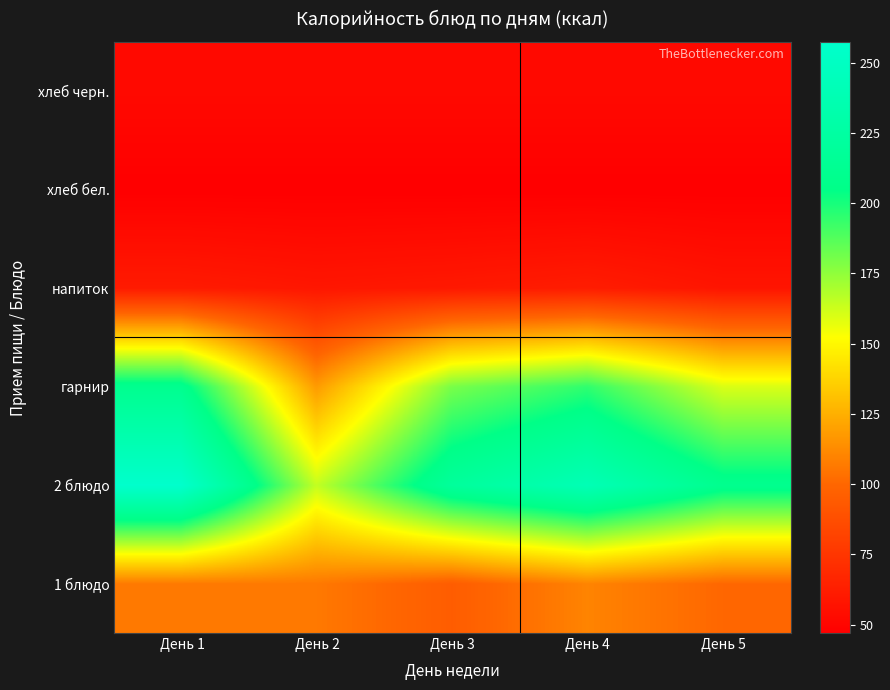

Reading left to right, what are all the values shown in this chart?

1 блюдо: День 1=106.4	День 2=106.2	День 3=95.0	День 4=110.0	День 5=100.0
2 блюдо: День 1=257.4	День 2=164.6	День 3=220.0	День 4=240.0	День 5=210.0
гарнир: День 1=210.5	День 2=118.0	День 3=180.0	День 4=195.0	День 5=160.0
напиток: День 1=61.0	День 2=58.8	День 3=60.0	День 4=62.0	День 5=58.0
хлеб бел.: День 1=47.0	День 2=47.0	День 3=47.0	День 4=47.0	День 5=47.0
хлеб черн.: День 1=52.2	День 2=52.2	День 3=52.2	День 4=52.2	День 5=52.2